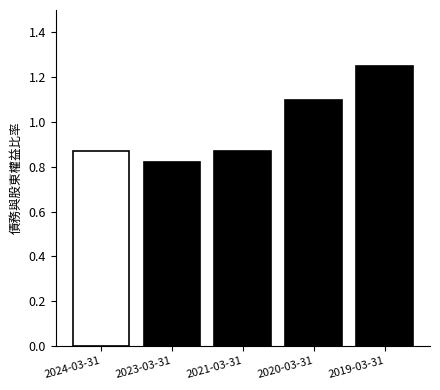

Which label corresponds to the smallest value in the chart?

2023-03-31